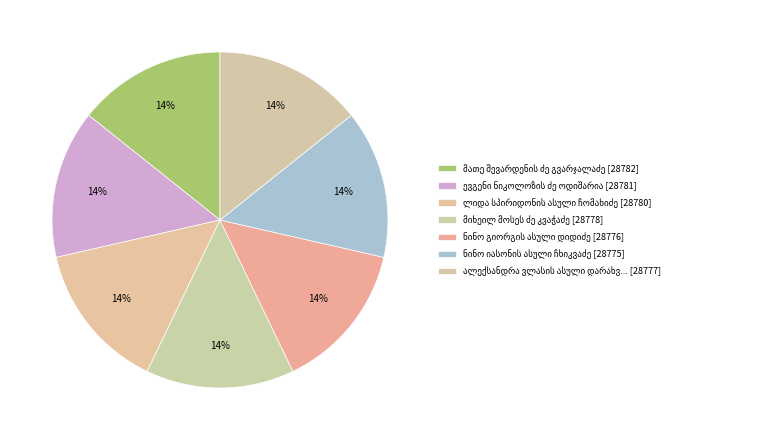

Rank the categories by value from lowest to highest.

ნინო იასონის ასული ჩხიკვაძე, ნინო გიორგის ასული დიდიძე, ალექსანდრა ვლასის ასული დარახველიძე, მიხეილ მოსეს ძე კვაჭაძე, ლიდა სპირიდონის ასული ჩომახიძე, ევგენი ნიკოლოზის ძე ოდიშარია, მათე შევარდენის ძე გვარჯალაძე